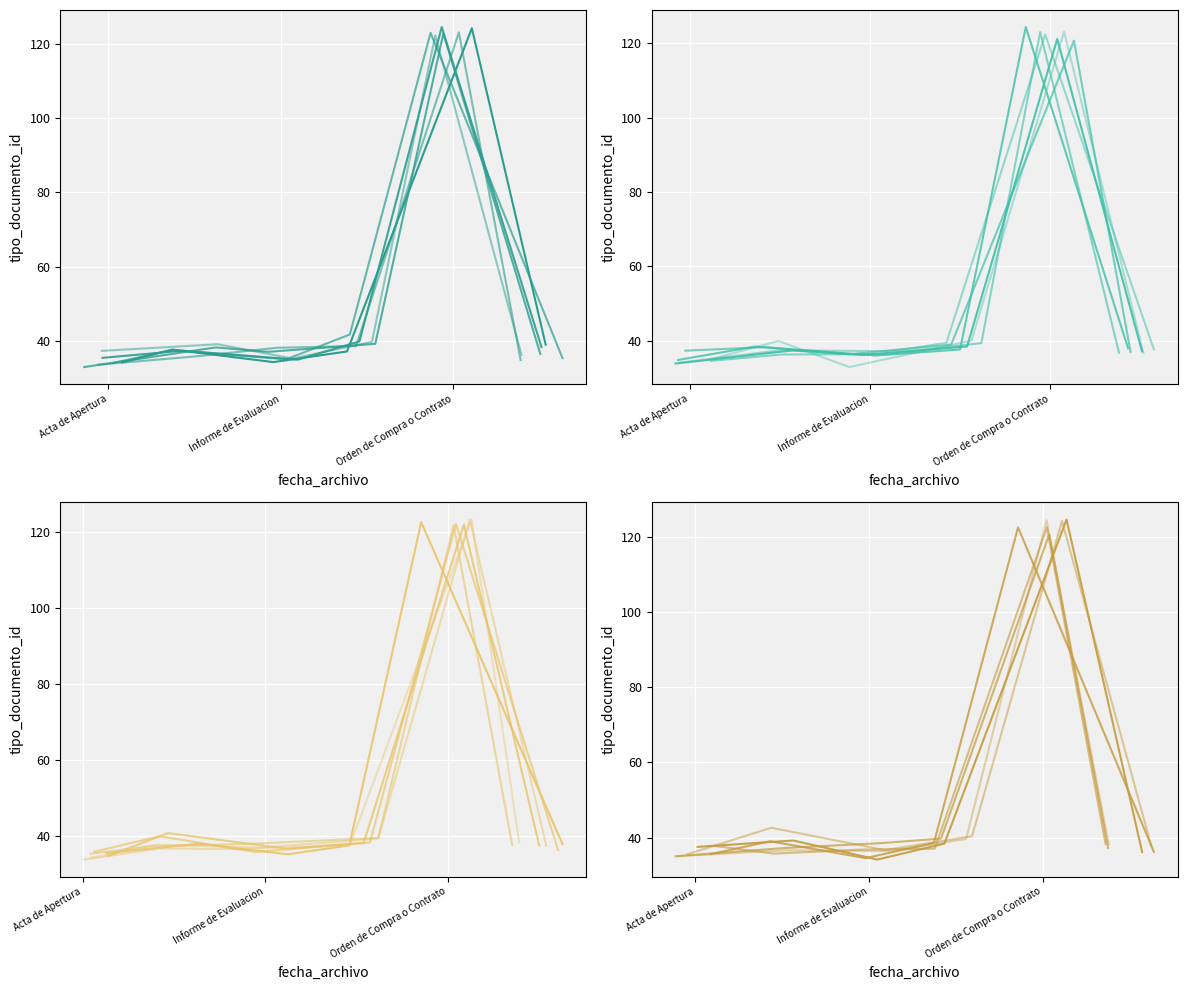

Is it true that Resolucion de Adjudicacion equals 53.4 at Informe de Evaluacion?

False